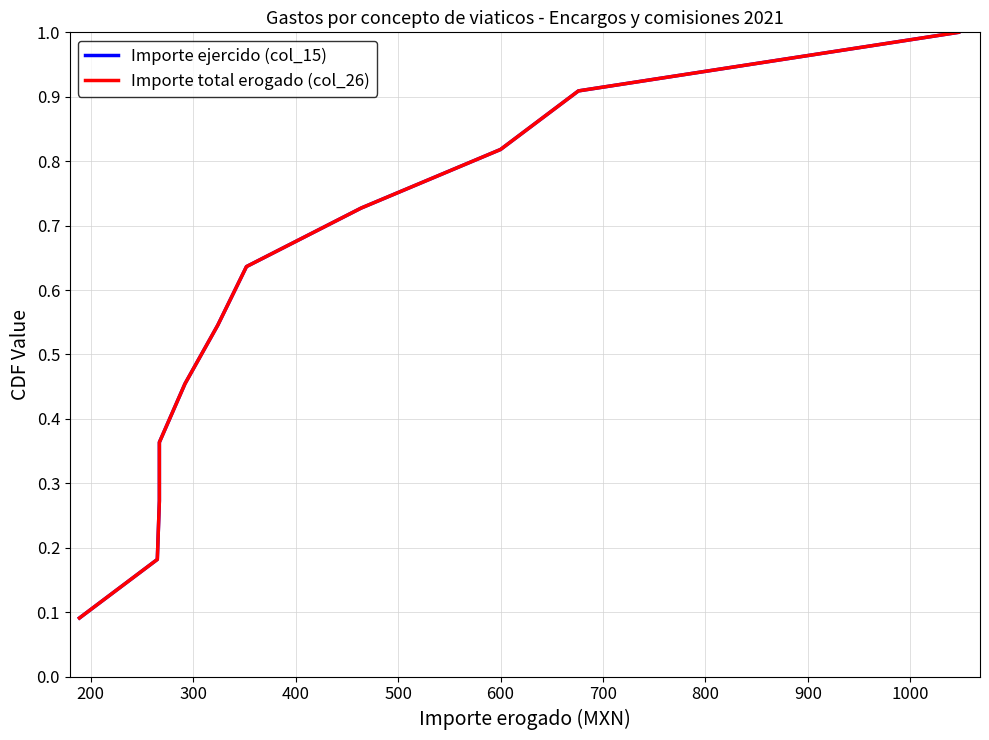

True or false: Importe total erogado (col_26) has more than 2 points higher than both neighbors.

False